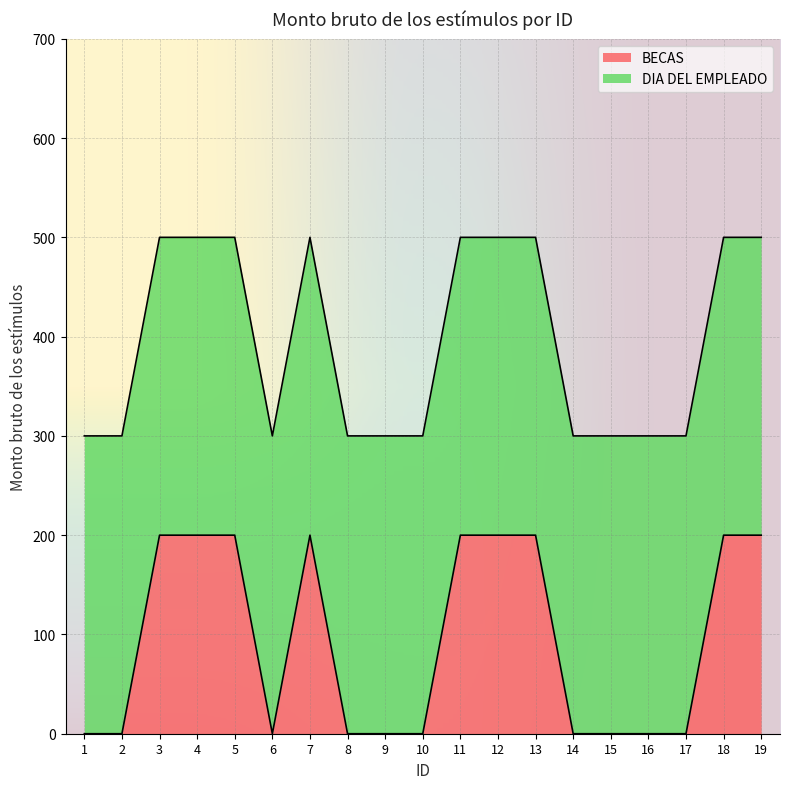

What is the change in value from 4 to 16?

-200